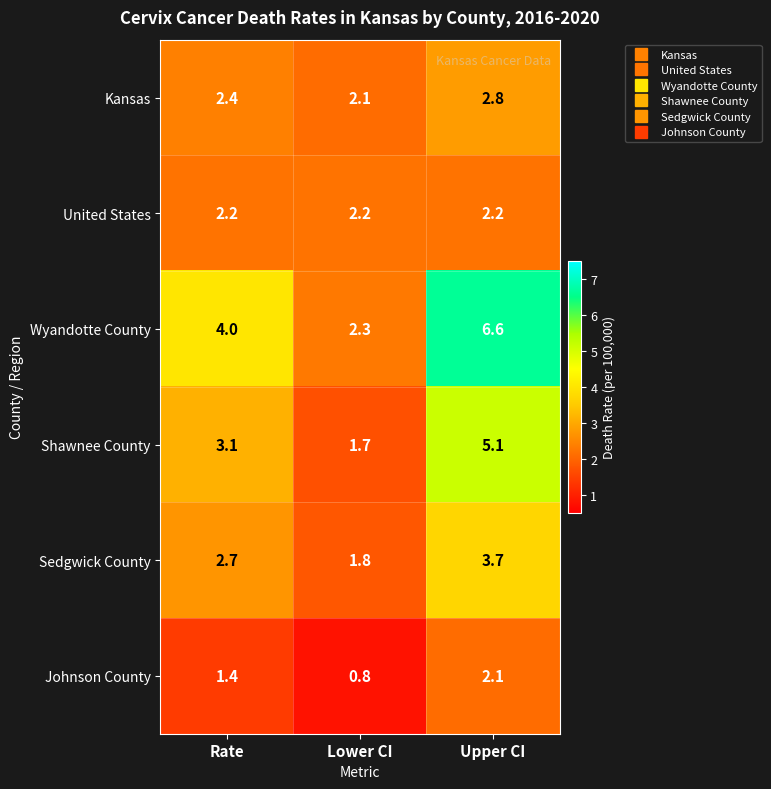

What is the difference between the Johnson County values at Upper CI and Rate?

0.7